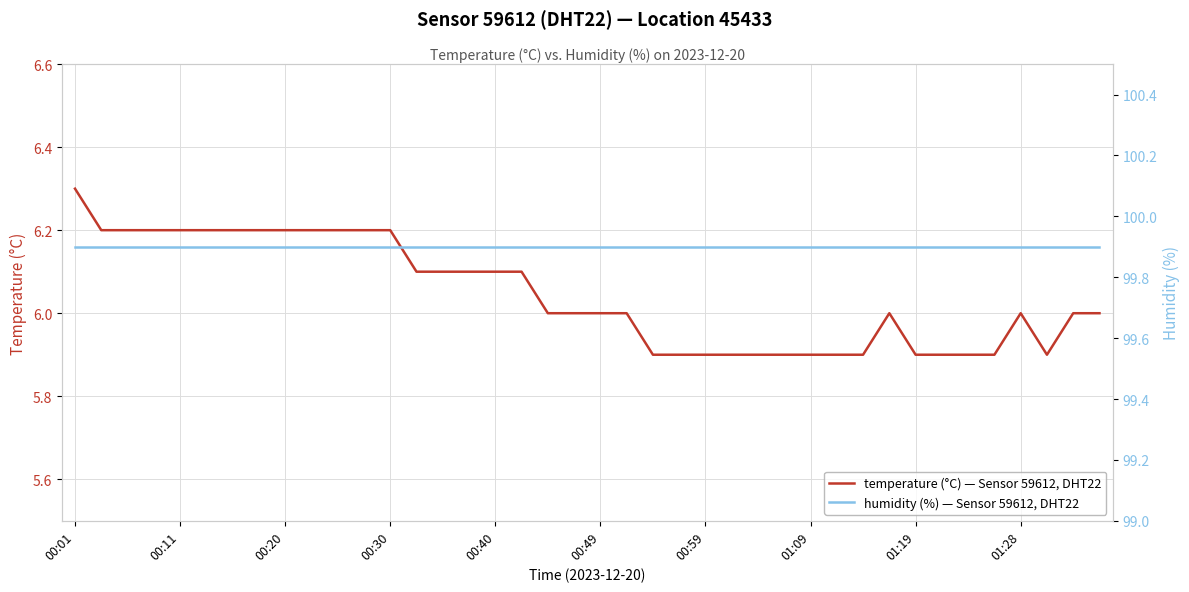

At which label does temperature (°C) — Sensor 59612, DHT22 reach its peak?

00:01